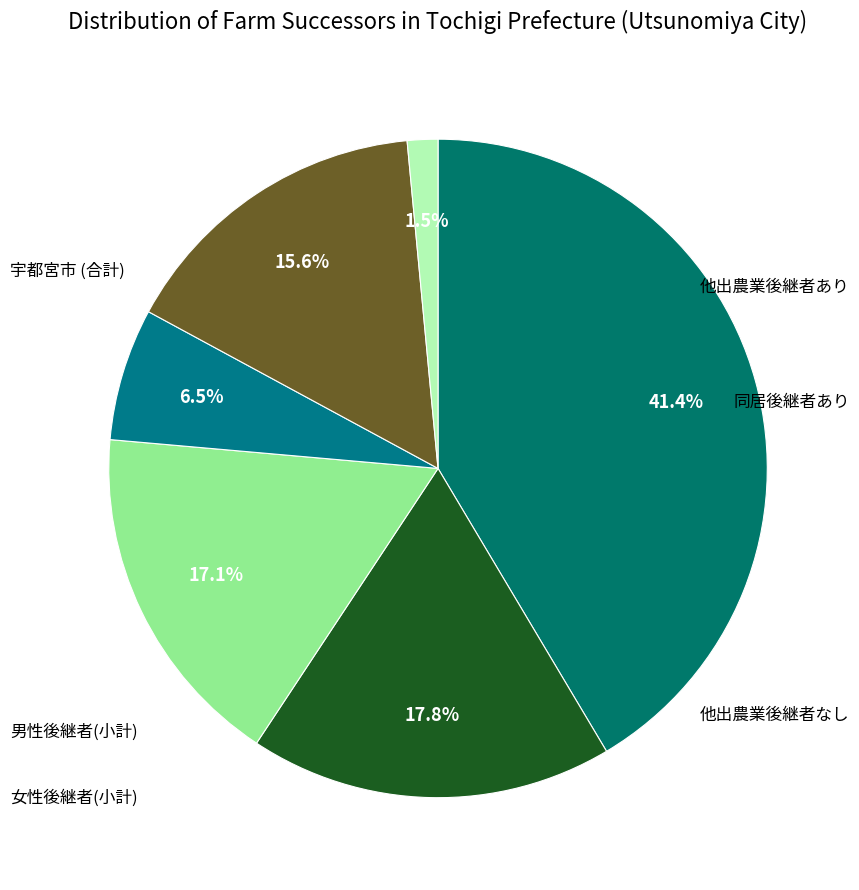

Count the number of slices in the pie.

6